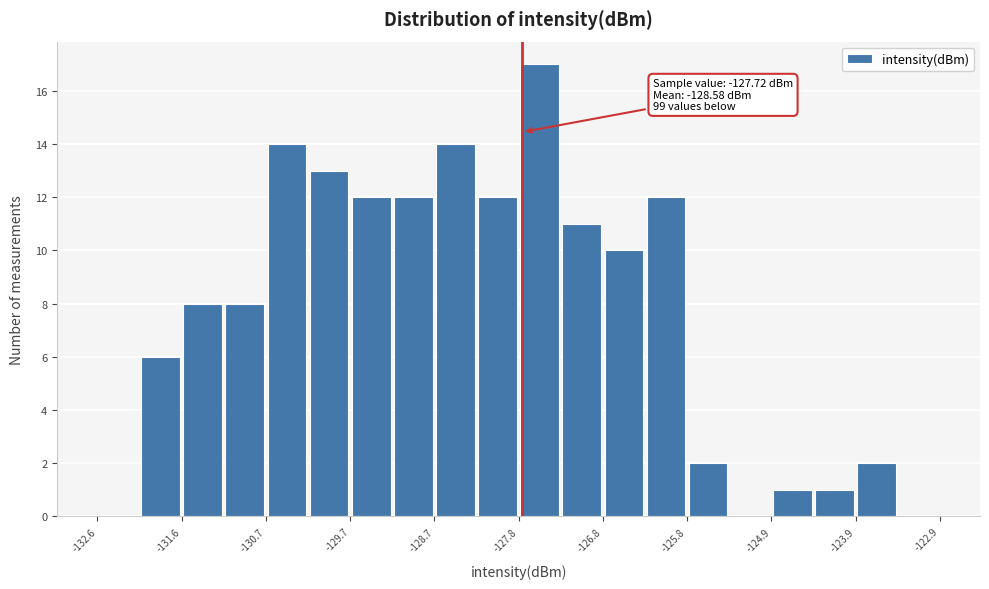

Over which range of the x-axis is the bar tallest?

-127.8 to -127.3